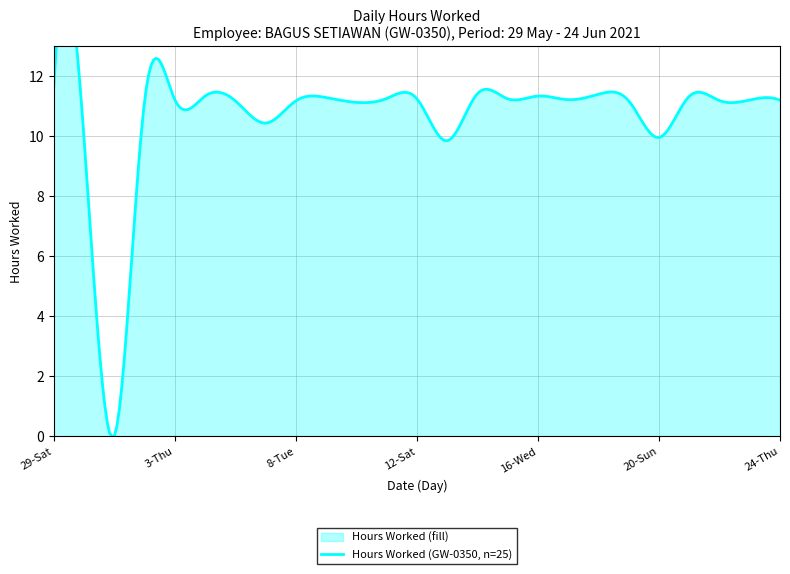

List the labels in order of value, smallest first.

31-Mon, 13-Sun, 30-Sun, 20-Sun, 6-Sun, 10-Thu, 2-Wed, 5-Sat, 8-Tue, 19-Sat, 22-Tue, 24-Thu, 23-Wed, 3-Thu, 17-Thu, 12-Sat, 15-Tue, 11-Fri, 9-Wed, 21-Mon, 4-Fri, 16-Wed, 18-Fri, 14-Mon, 29-Sat